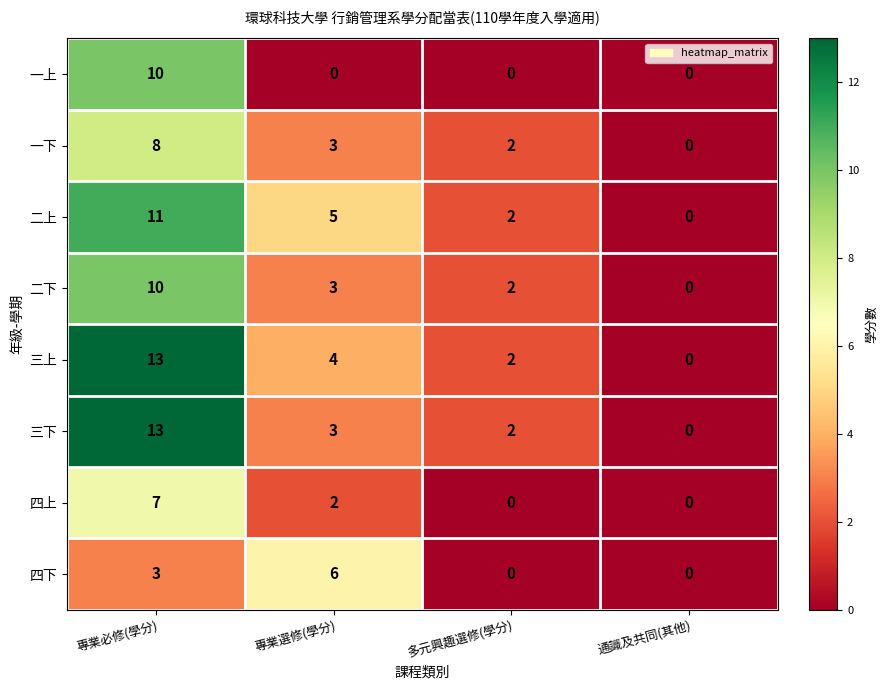

What is the maximum value shown in the chart?

13